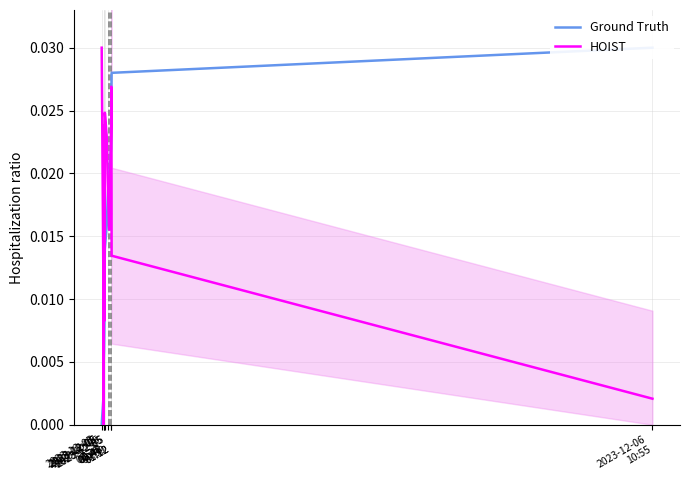

At which label does HOIST reach its minimum?

2023-12-05
00:47